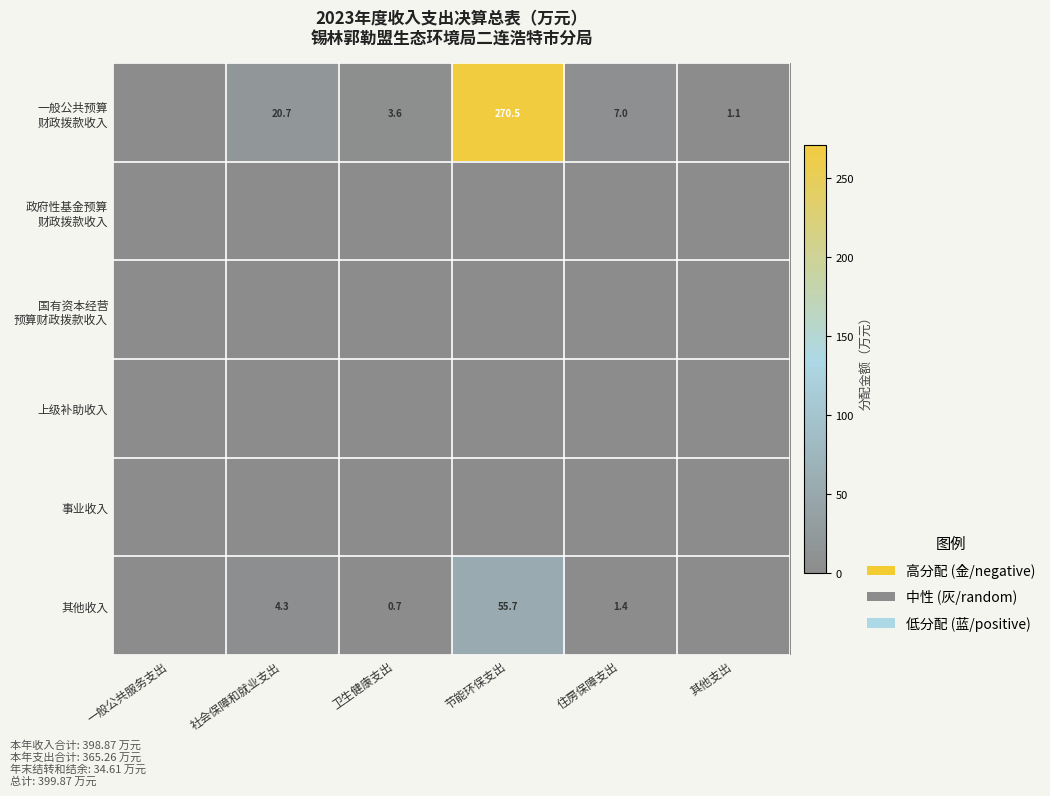

What is the difference between the highest and lowest values at 社会保障和就业支出?

20.7